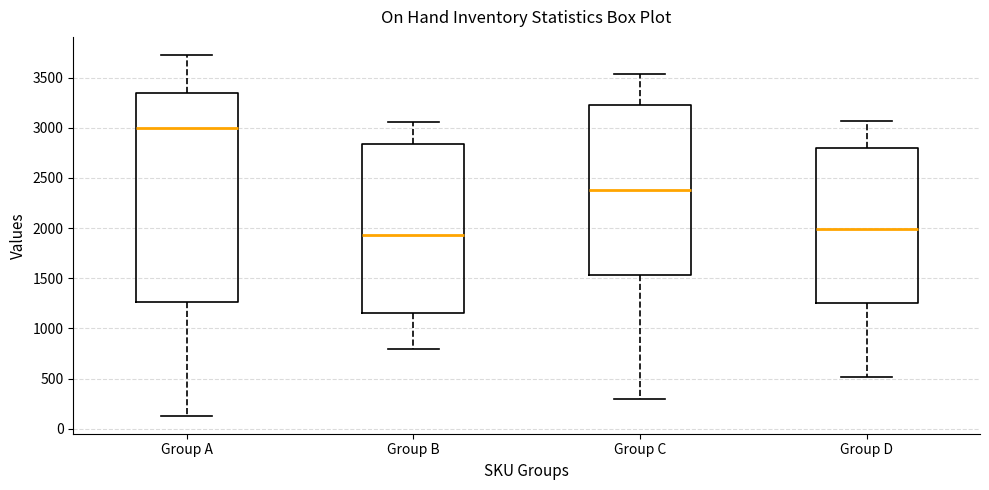

Reading left to right, transcribe this box plot: for each box, give where its median line is, the range the box spans, and where its two whiskers end, as read against the y-axis. The values are not printed on the chart, so give them approximately, as read against the axis.

Group A: median 3000, box 1250 to 3350, whiskers 150 to 3750
Group B: median 1950, box 1150 to 2850, whiskers 800 to 3050
Group C: median 2400, box 1550 to 3250, whiskers 300 to 3550
Group D: median 2000, box 1250 to 2800, whiskers 500 to 3050